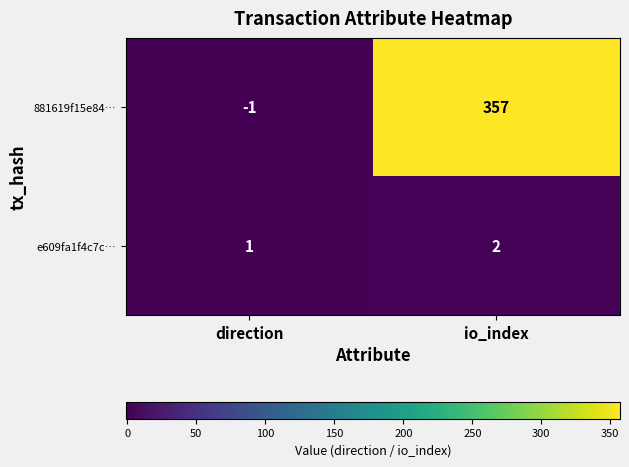

Is it true that e609fa1f4c7c… equals 2 at io_index?

True